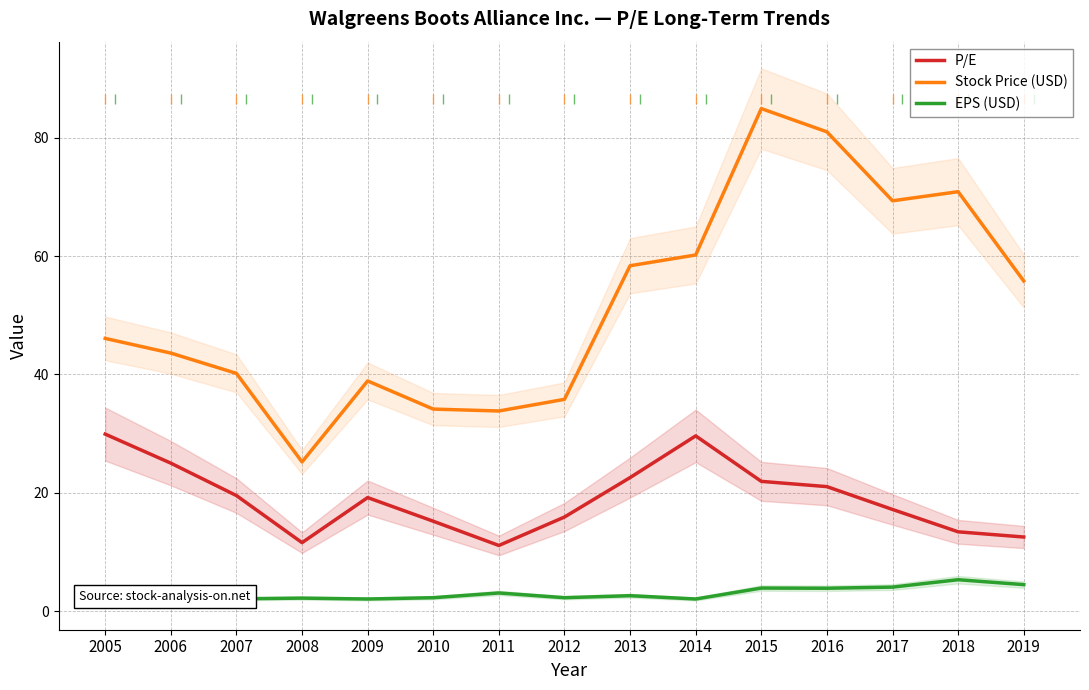

Between 2008 and 2012, which series saw the biggest shift?

Stock Price (USD)